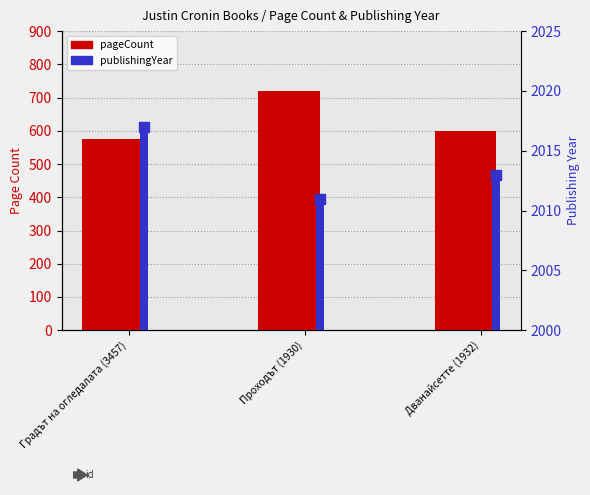

What position from the right is Проходът (1930)?

2